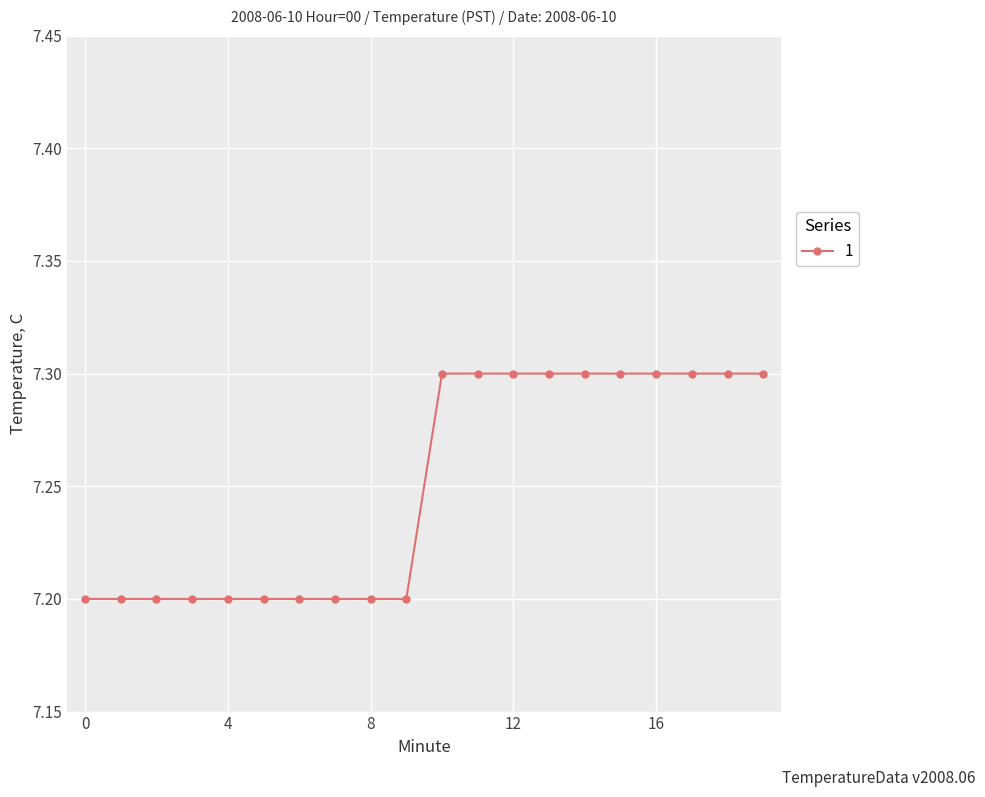

Does the chart have visible grid lines?

Yes